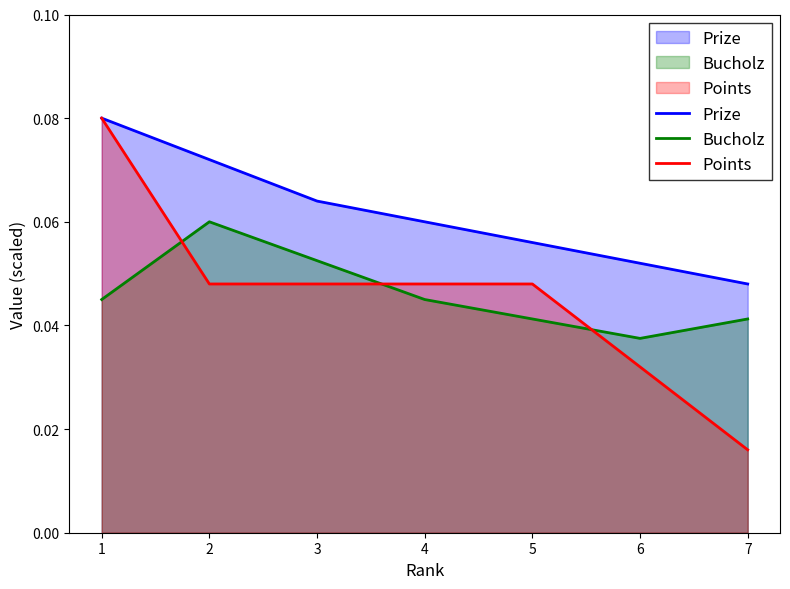

How many lines are shown in the chart?

3